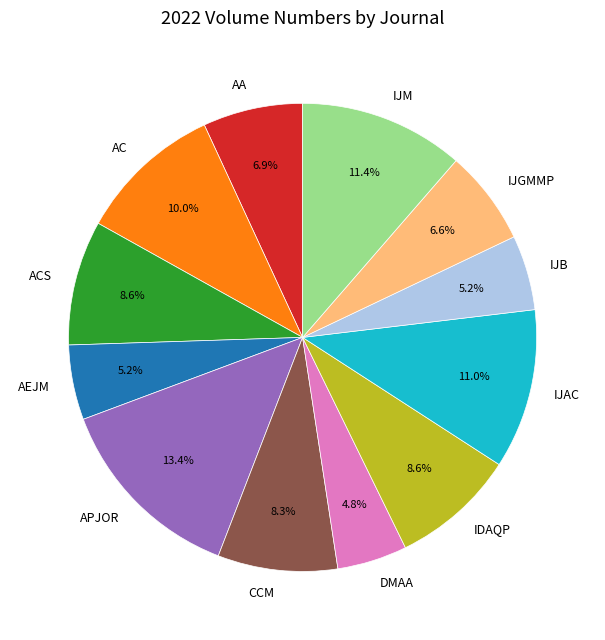

What percentage is the IJB slice, to the nearest percent?

5%